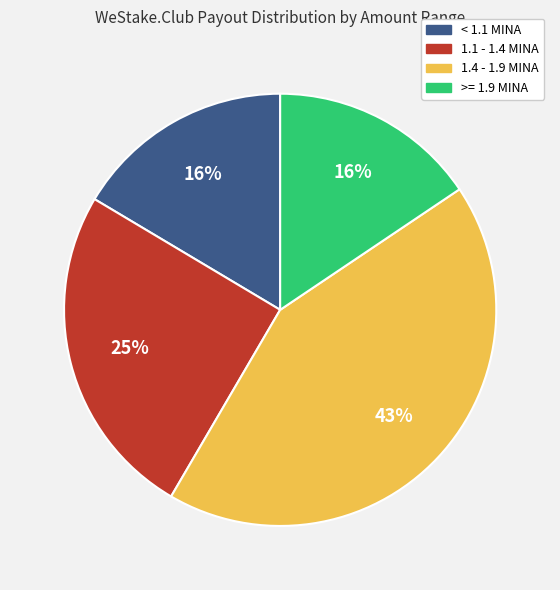

To the nearest percent, what is the difference between the largest and smallest slice percentages?

27%